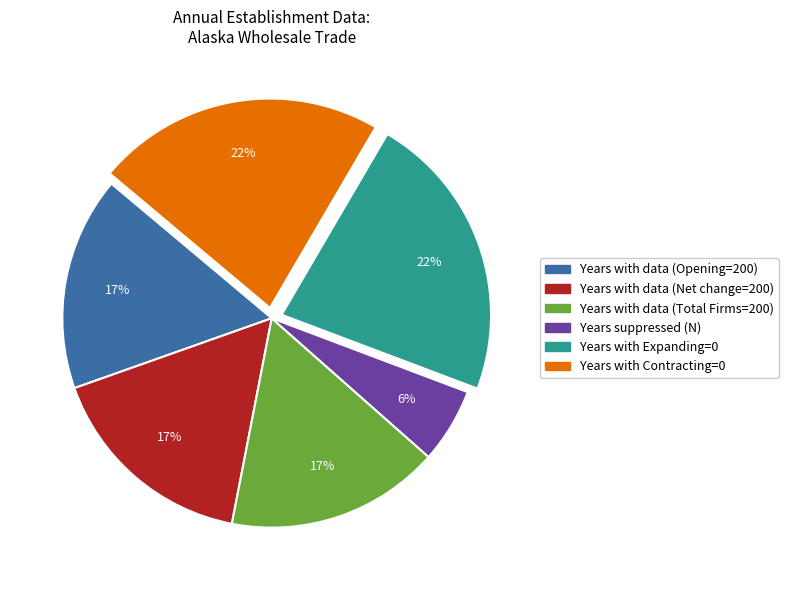

Does any single category account for the majority?

No